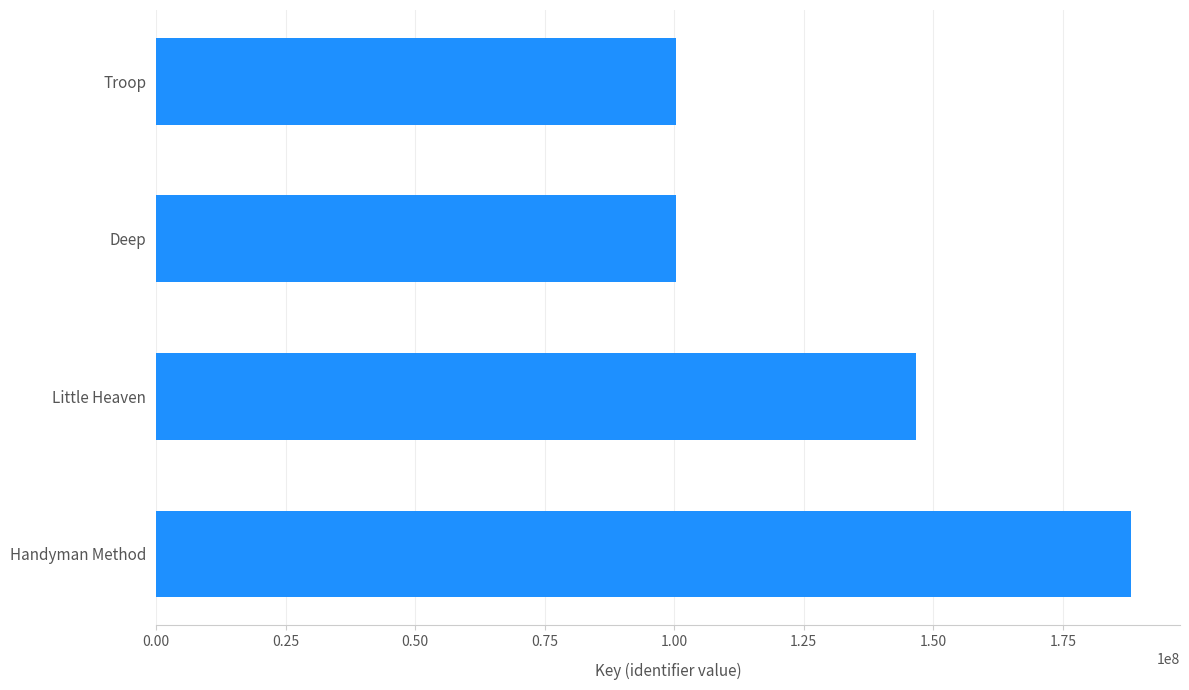

What is the difference between the second highest and second lowest values?

46425505